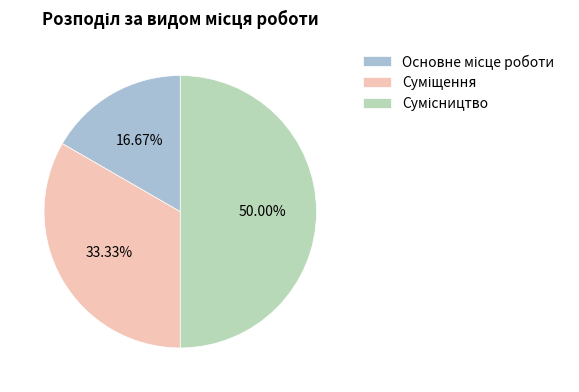

How many slices are in this pie chart?

3